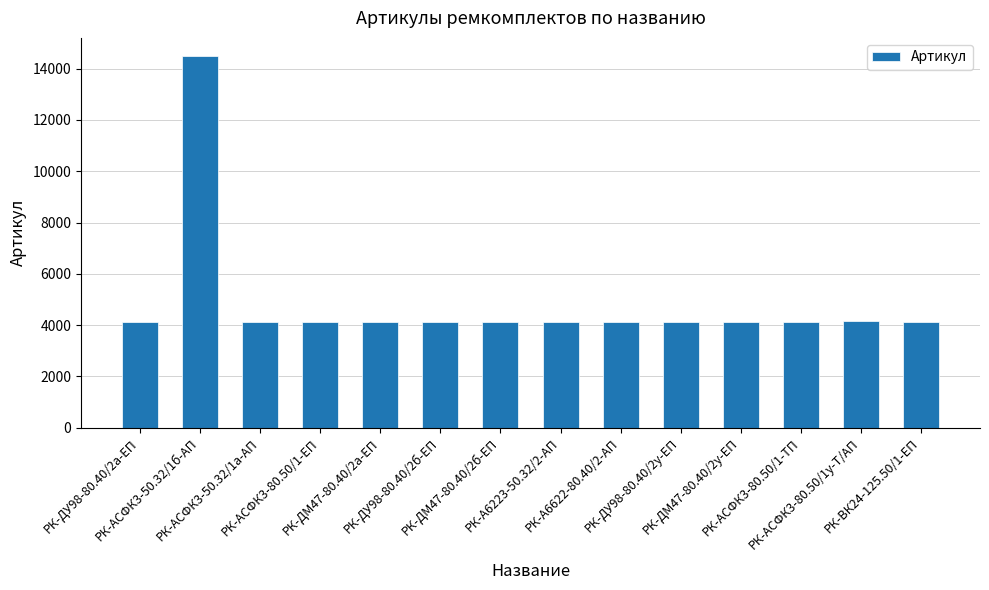

Count the number of data series in this chart.

1